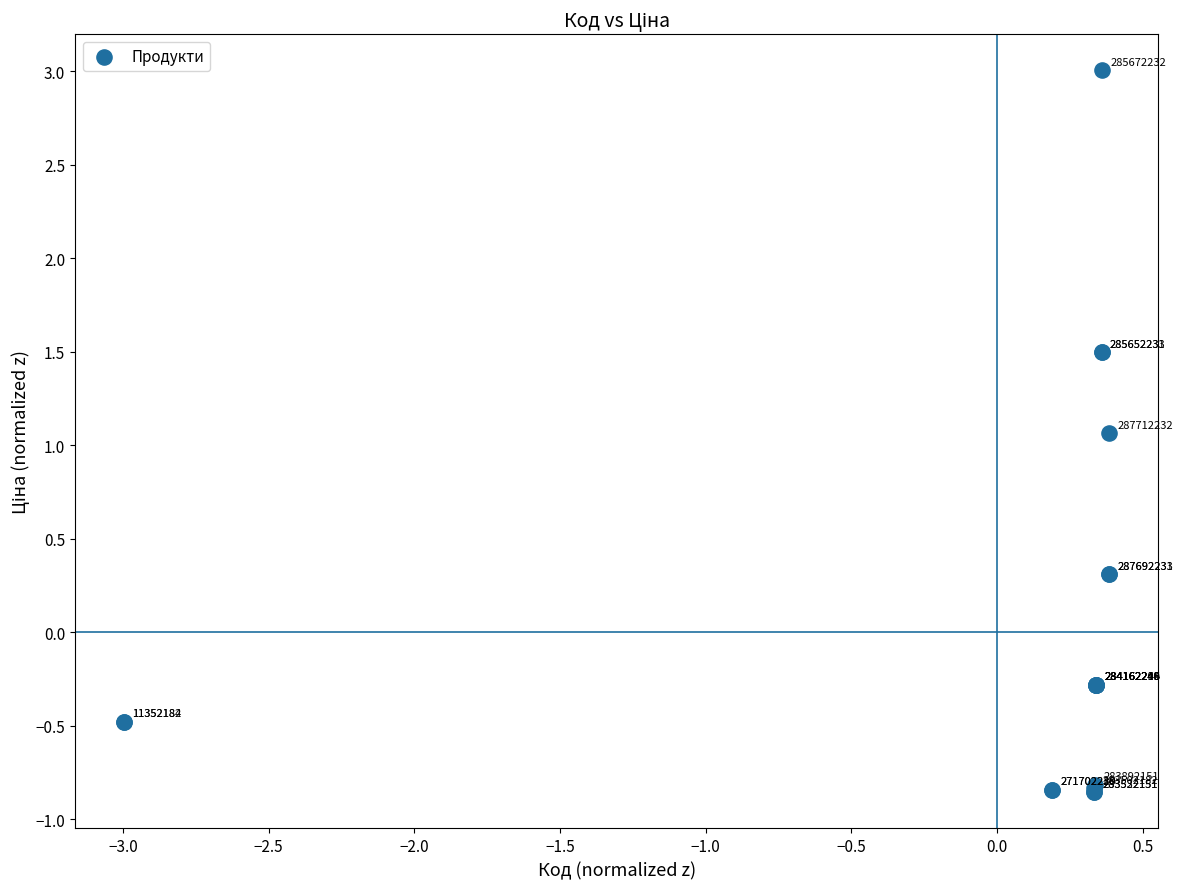

What Y value in the scatter plot is closest to 1?

1.1